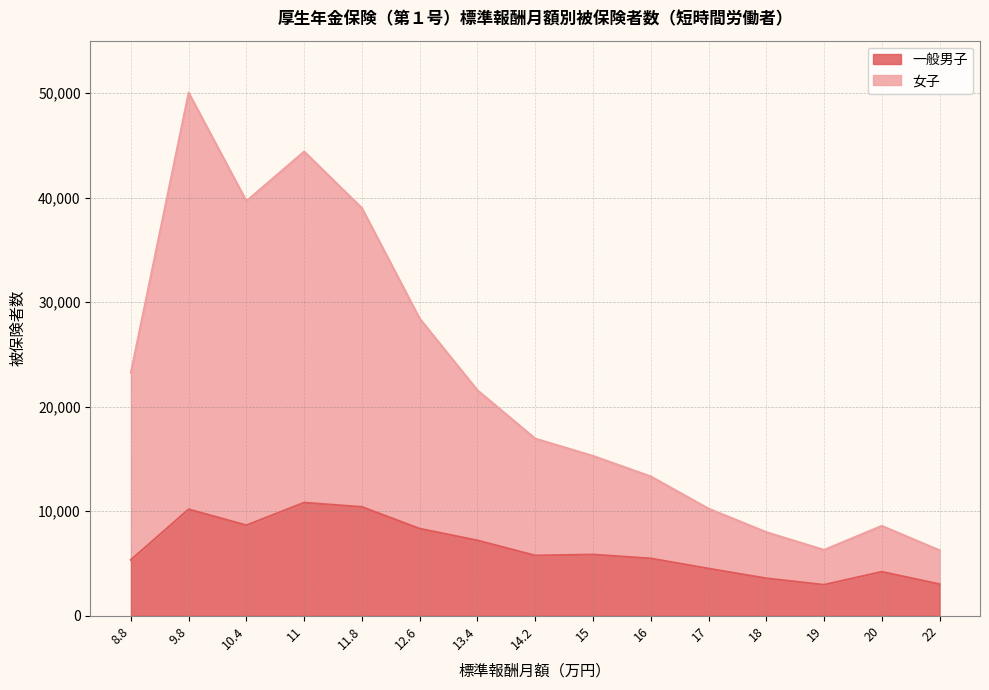

What is the label of the 12th point from the left?

18